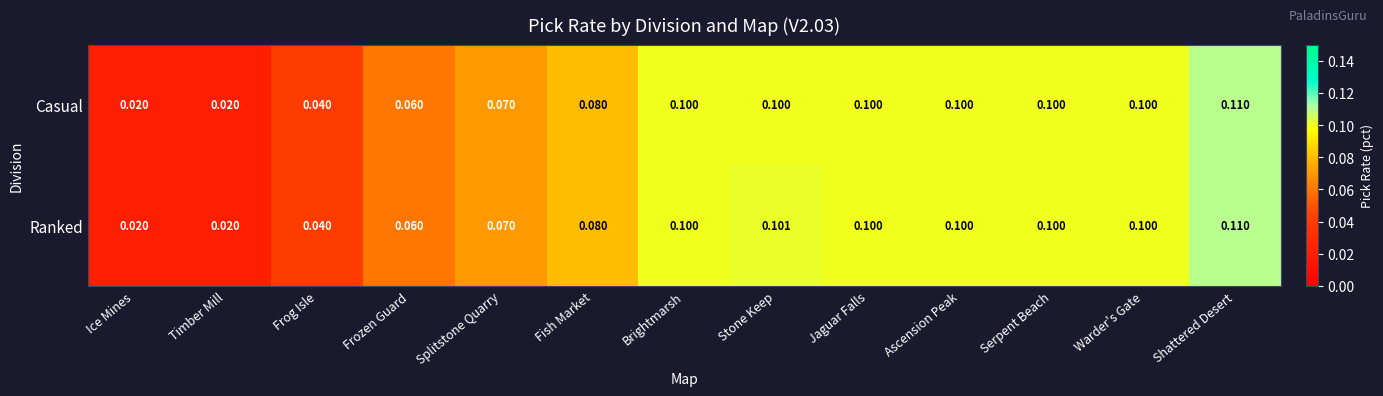

List the series in order of their overall mean, lowest first.

Casual, Ranked